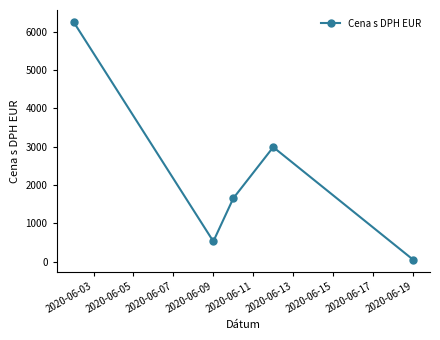

How many interior local valleys (lower than both neighbors) does the data have?

1